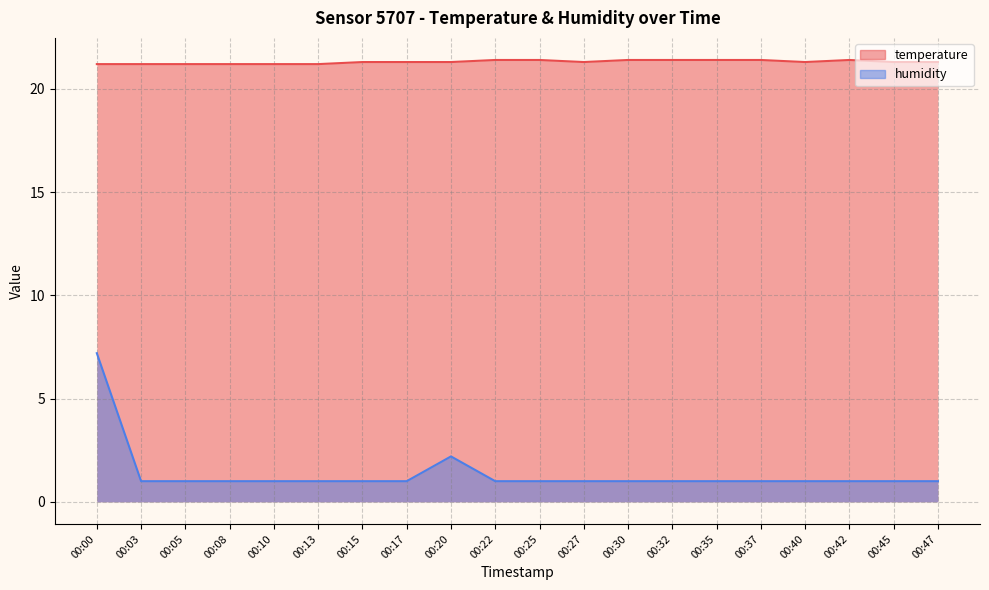

What is the total value across all series at 00:37?

22.4